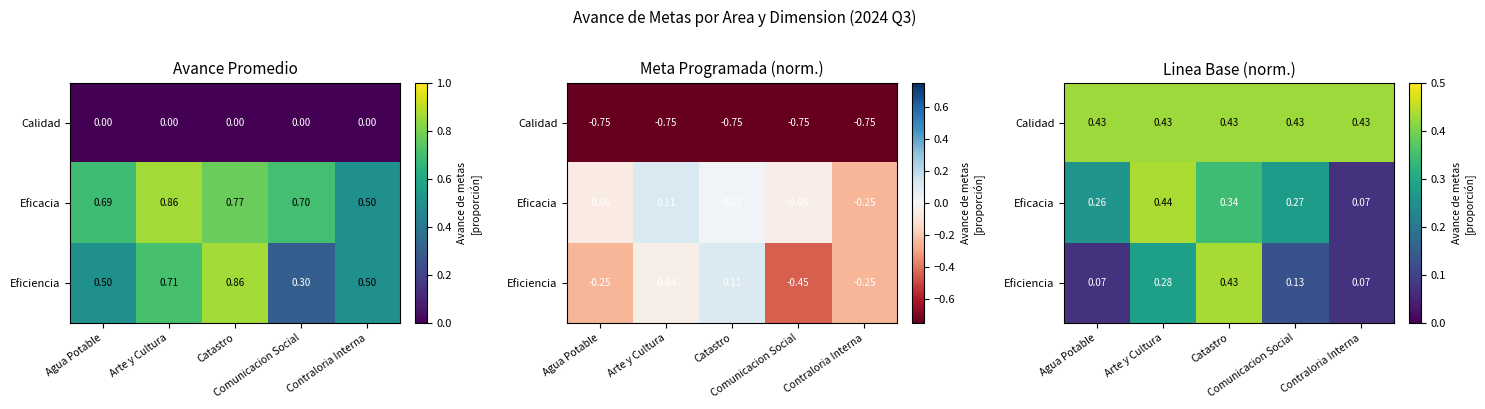

What is the spread (max minus min) of values at Catastro?

0.1